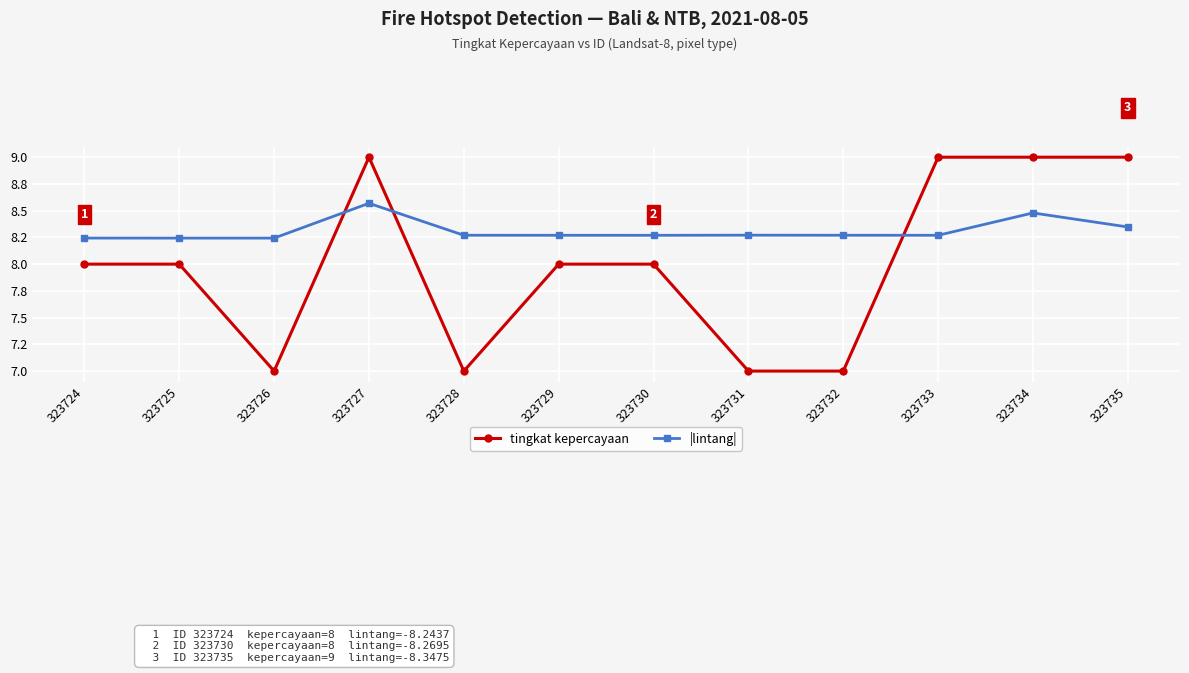

True or false: |lintang| and tingkat kepercayaan intersect in this chart.

True